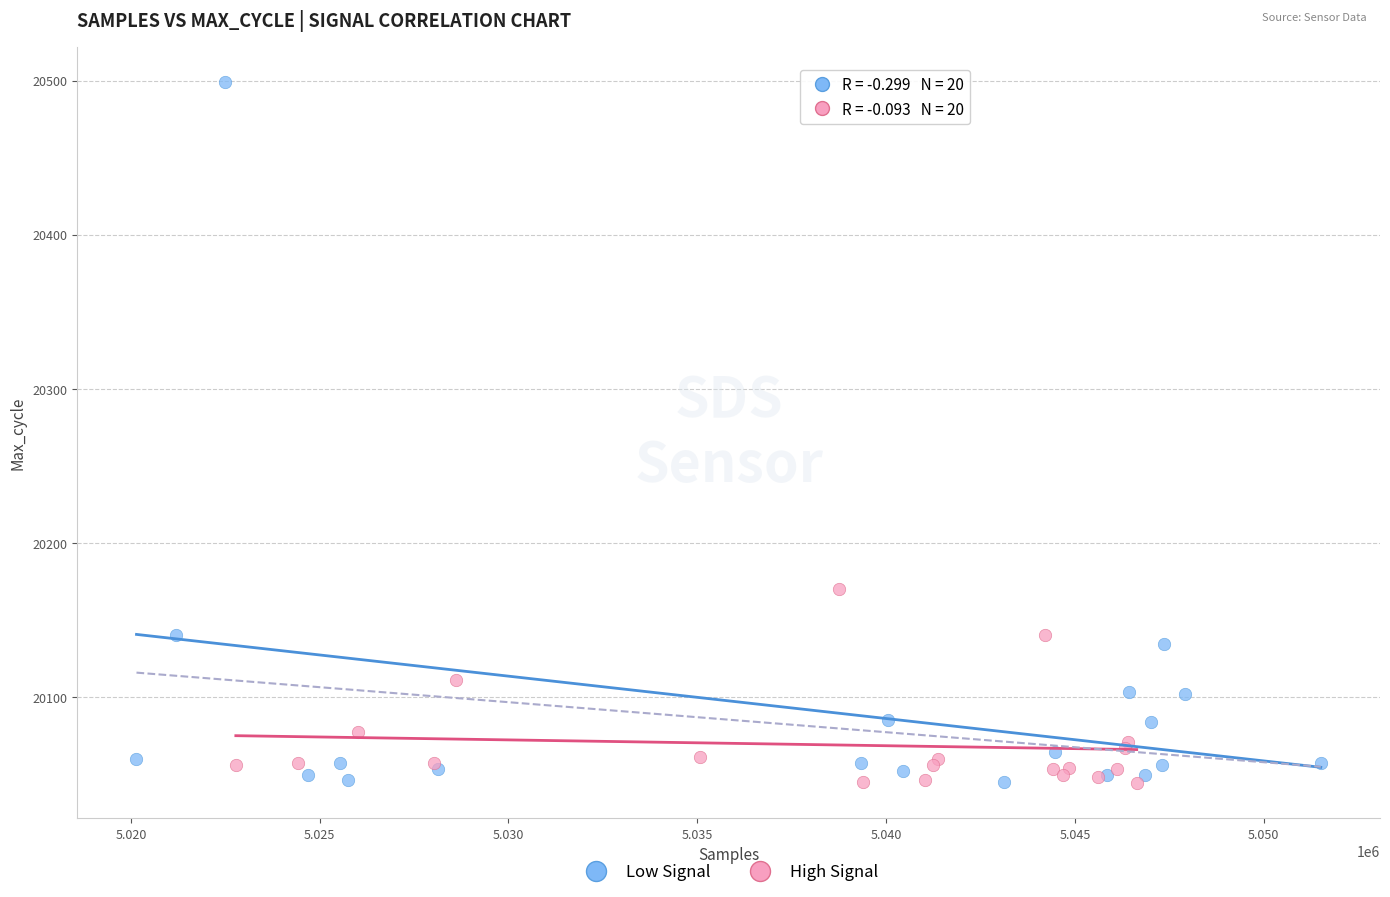

Which series reaches the maximum Y coordinate?

Low Signal